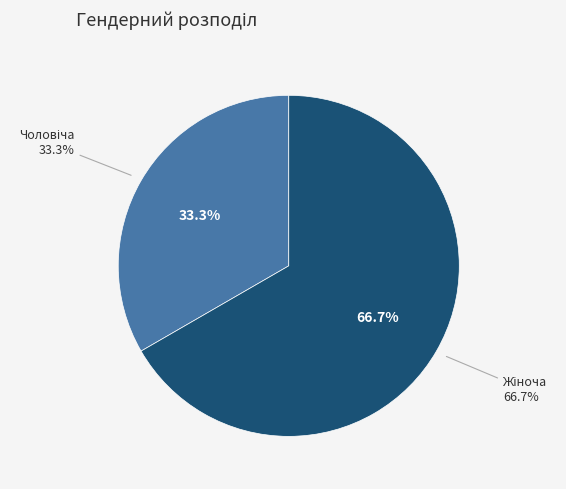

What is the largest slice in the pie chart?

Жіноча